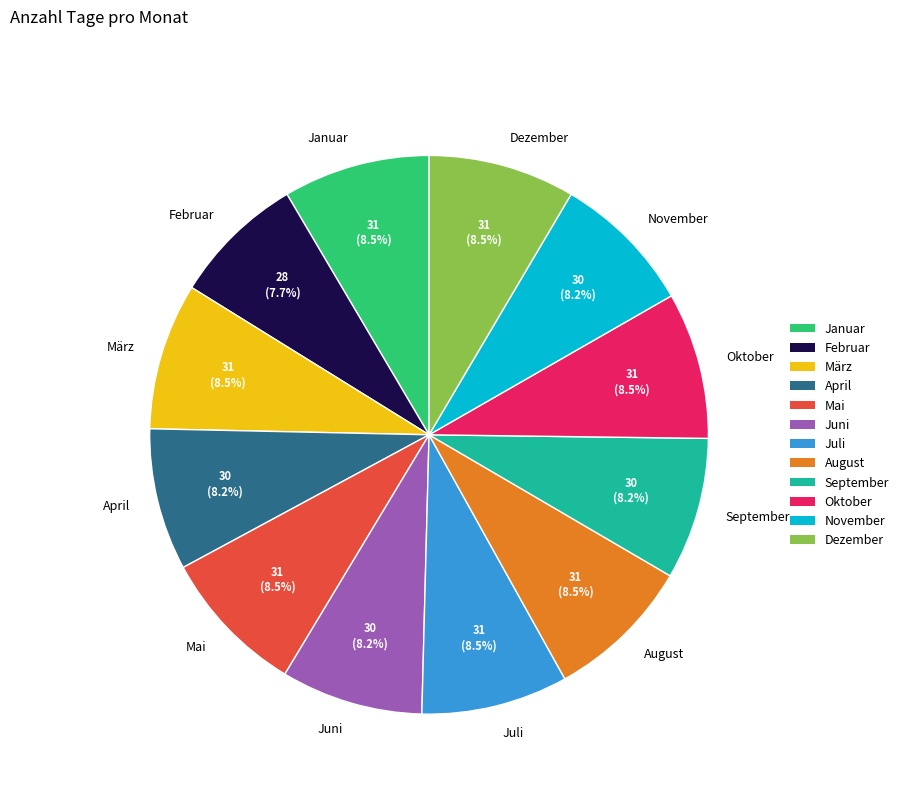

Combined, what portion of the pie is Mai and Juli?

17.0%